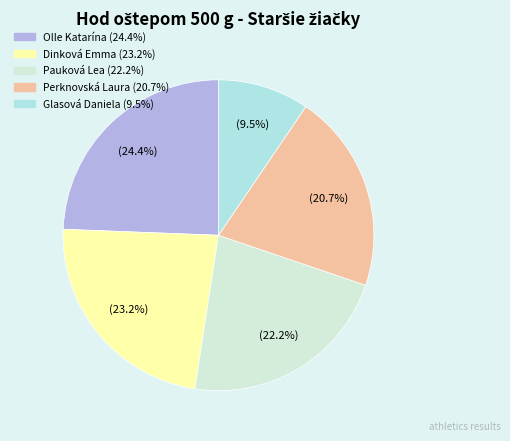

How many slices are in this pie chart?

5